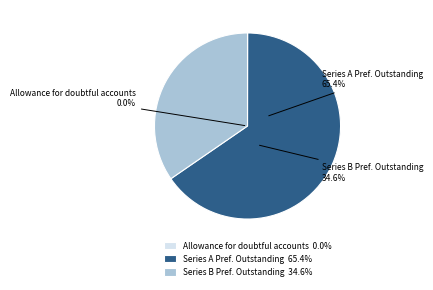

To the nearest percent, what is the difference between the Series B Preferred Stock shares outstanding and Allowance for doubtful accounts slice percentages?

35%